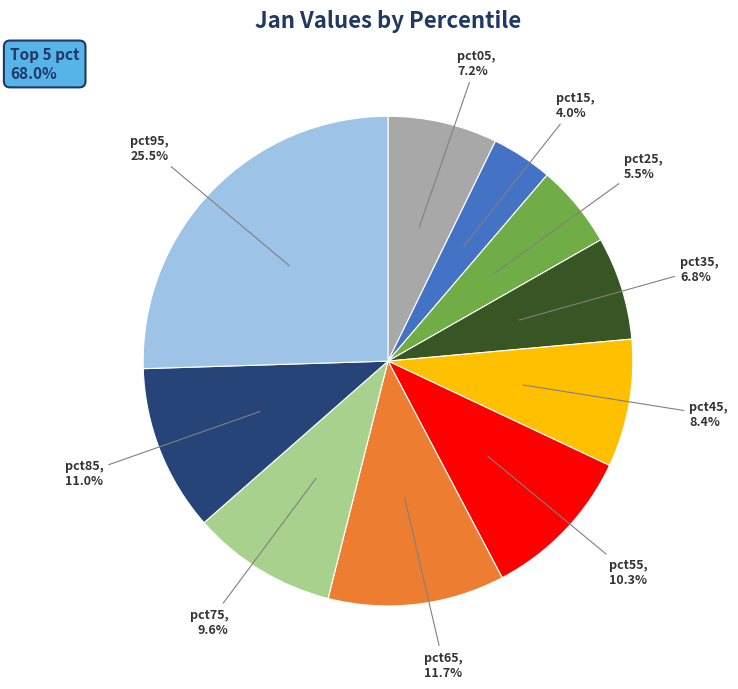

How many slices are in this pie chart?

10